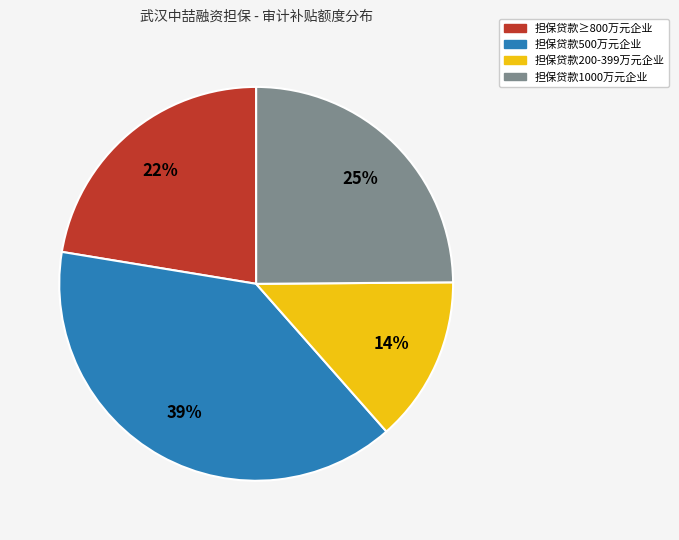

Is the sum of 担保贷款200-399万元企业 and 担保贷款1000万元企业 greater than half?

No